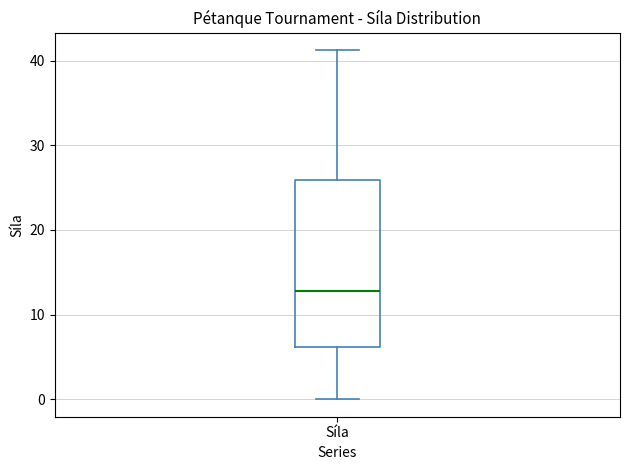

Transcribe this box plot: give where the median line is, the range the box spans, and where the two whiskers end, as read against the y-axis. The values are not printed on the chart, so give them approximately, as read against the axis.

median 13, box 6 to 26, whiskers 0 to 41